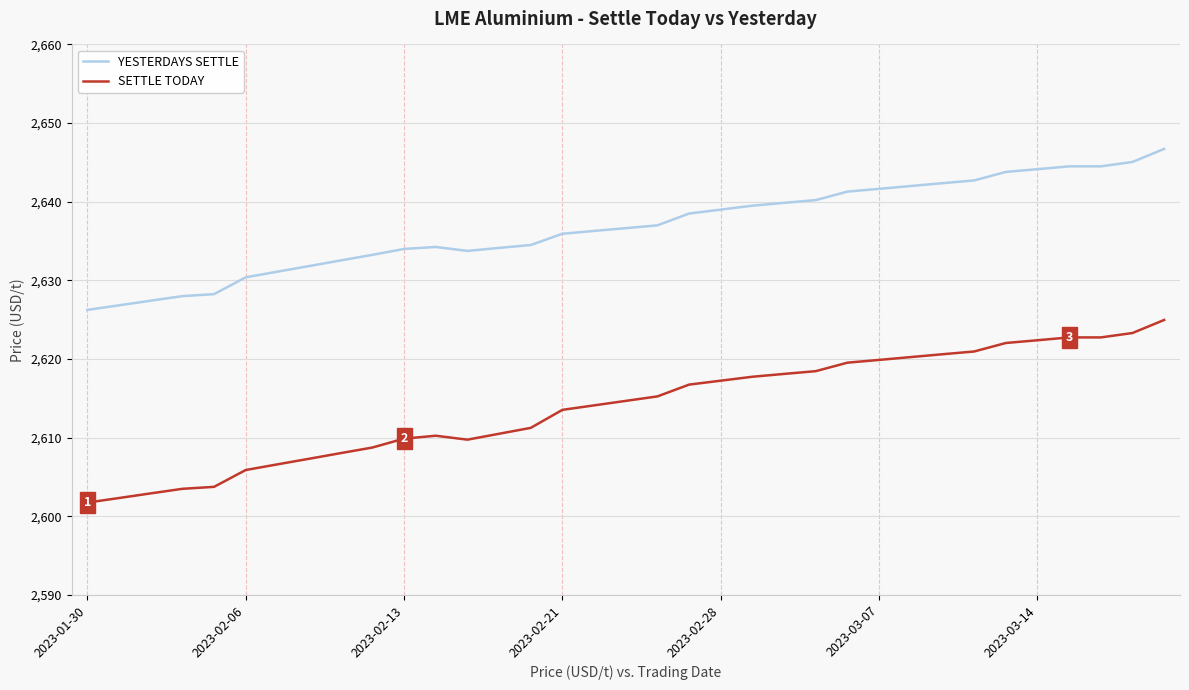

Count the number of data series in this chart.

2